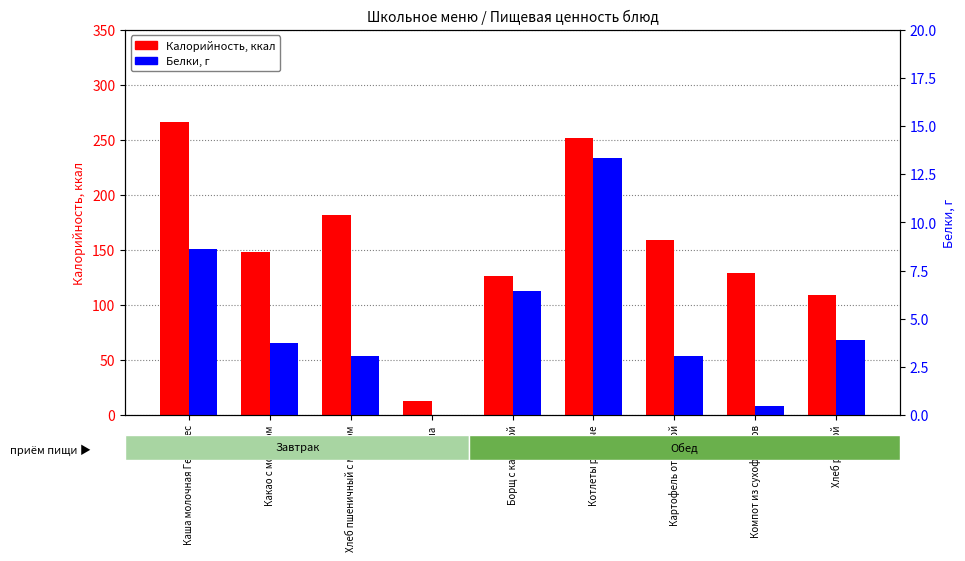

What is the value of the Калорийность bar at the 4th from the left?

13.0